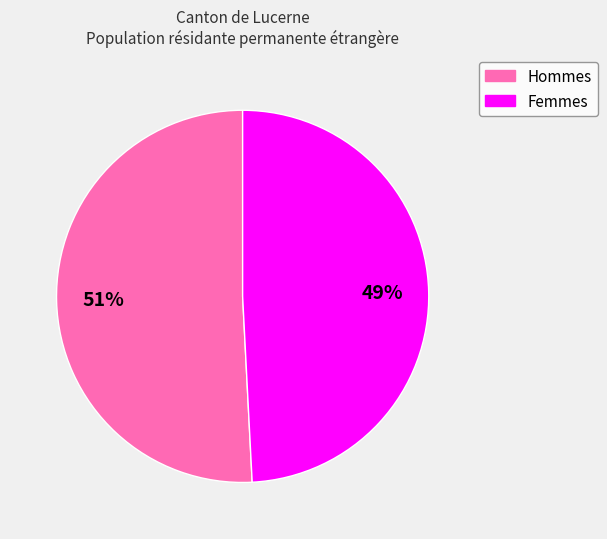

Which has a higher value, Femmes or Hommes?

Hommes